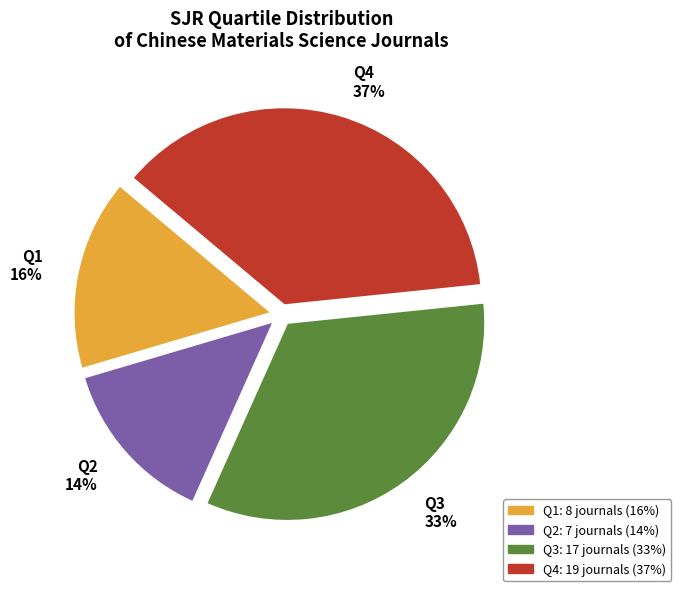

How many segments does this pie chart have?

4